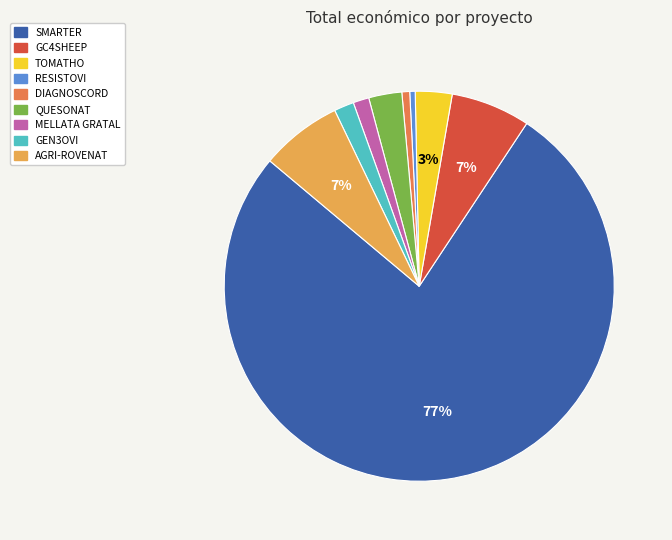

Count the number of slices in the pie.

9